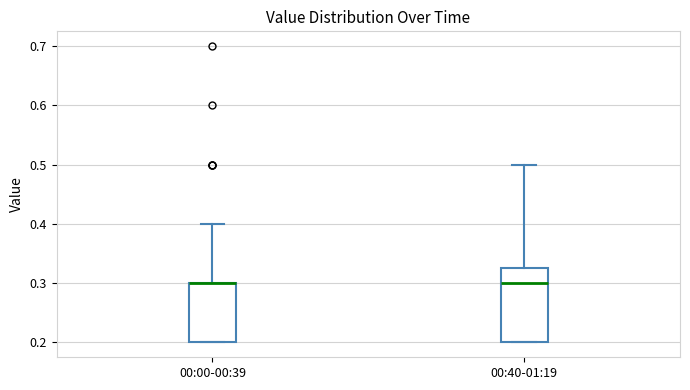

Where does the upper whisker of the box for 00:00-00:39 end on the y-axis? The values are not printed on the chart, so give them approximately, as read against the axis.

0.40